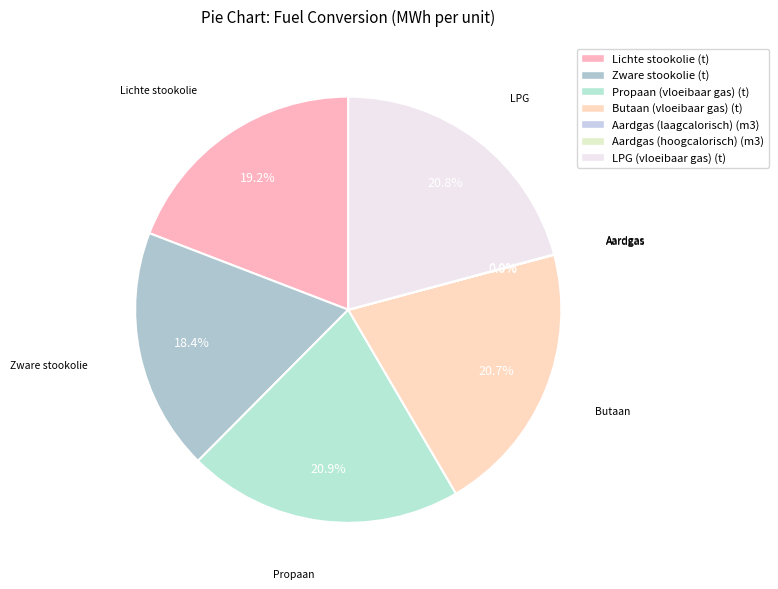

To the nearest percent, what is the combined percentage of Zware stookolie (t) and LPG (vloeibaar gas) (t)?

39%